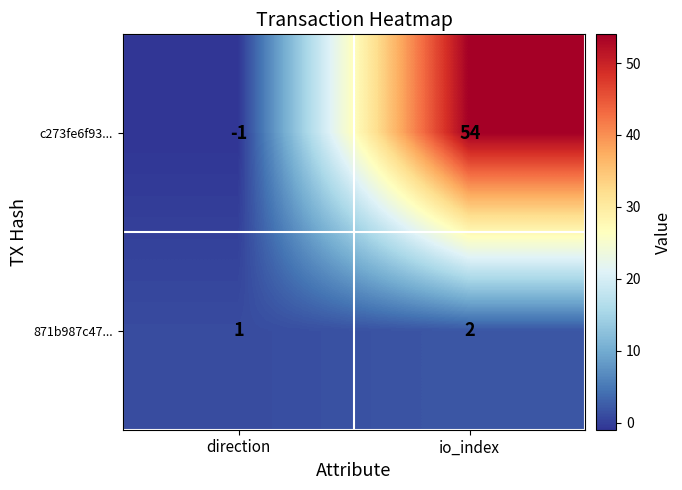

Which category has the highest value across all series?

io_index